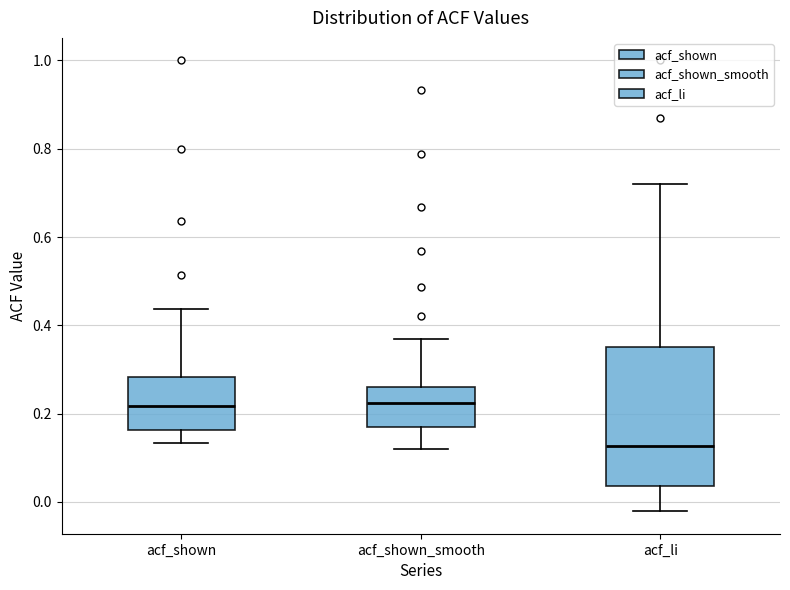

Reading left to right, transcribe this box plot: for each box, give where its median line is, the range the box spans, and where its two whiskers end, as read against the y-axis. The values are not printed on the chart, so give them approximately, as read against the axis.

acf_shown: median 0.22, box 0.16 to 0.28, whiskers 0.14 to 0.44
acf_shown_smooth: median 0.22, box 0.16 to 0.26, whiskers 0.12 to 0.36
acf_li: median 0.12, box 0.04 to 0.36, whiskers -0.02 to 0.72